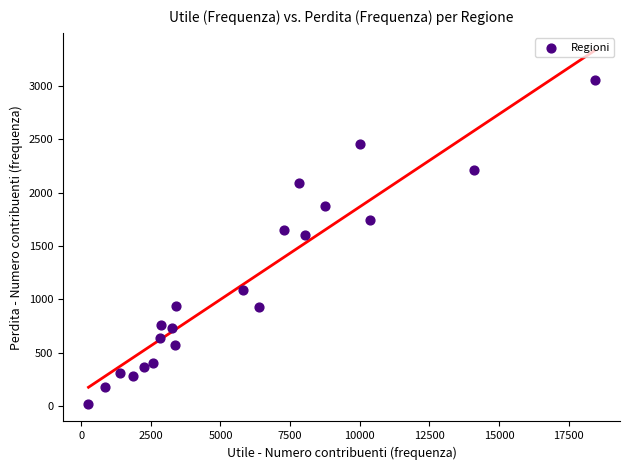

What Y value in the scatter plot is closest to 1538?

1603